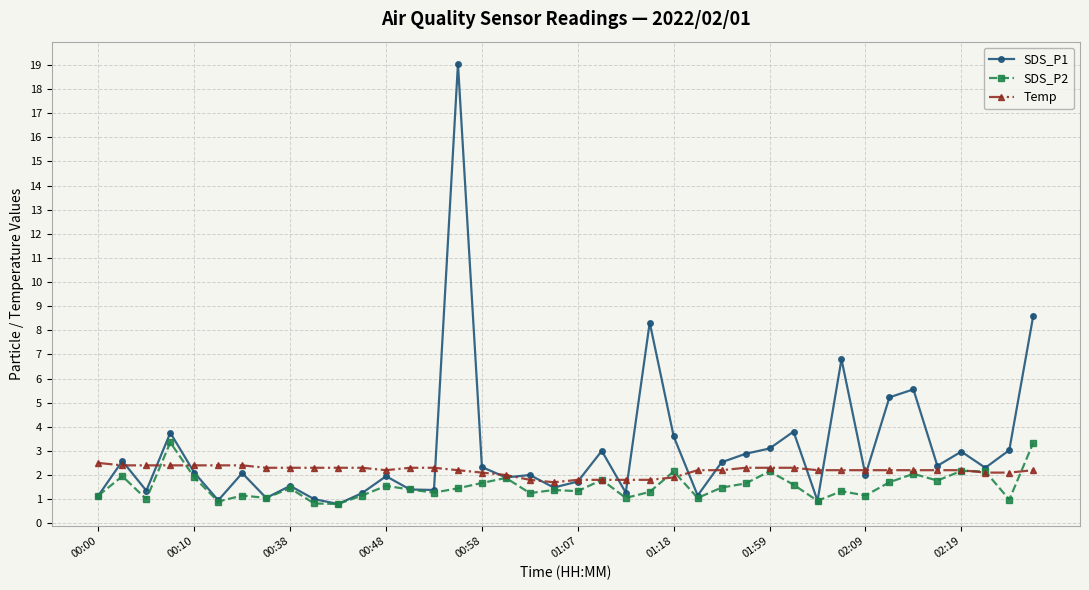

List the series in order of their peak value, highest first.

SDS_P1, SDS_P2, Temp